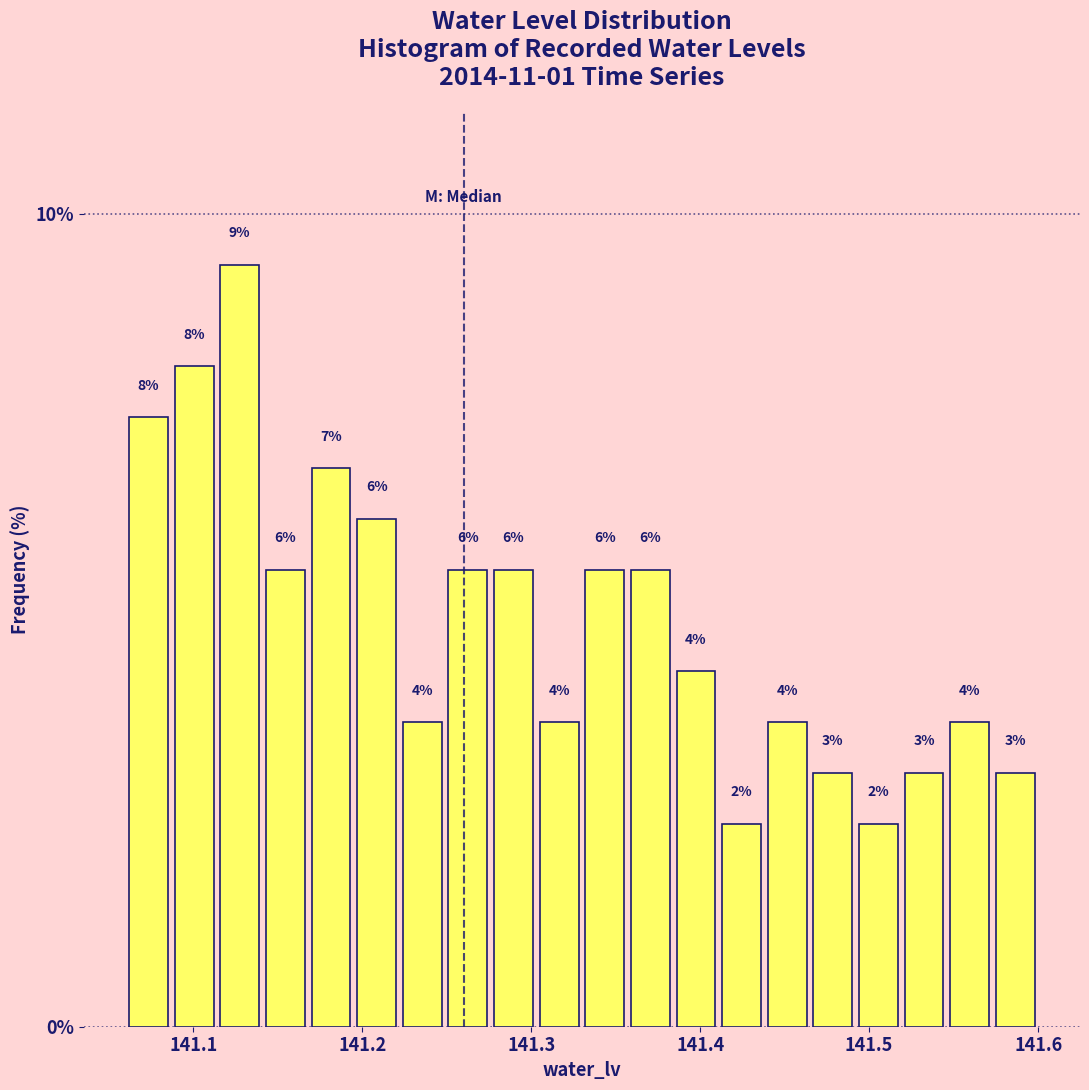

Read against the x-axis, roughly where is the centre of the tallest bar?

141.13